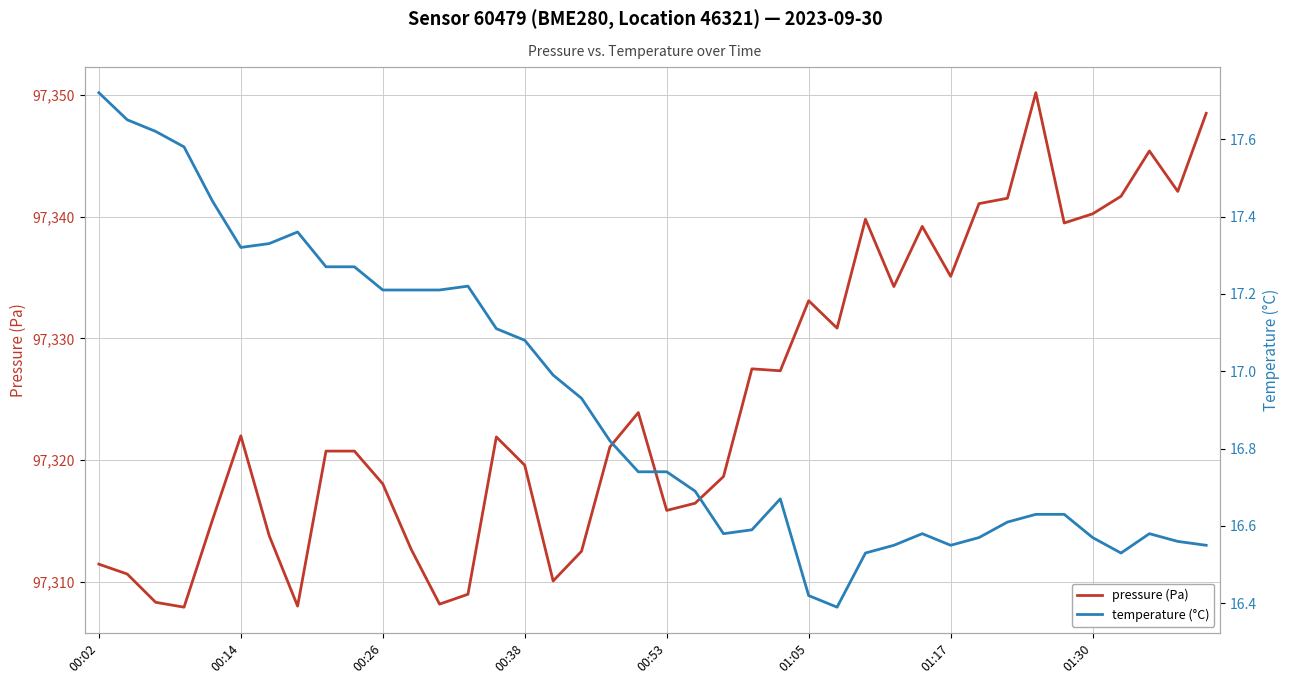

At which category is the sum across all series the highest?

33